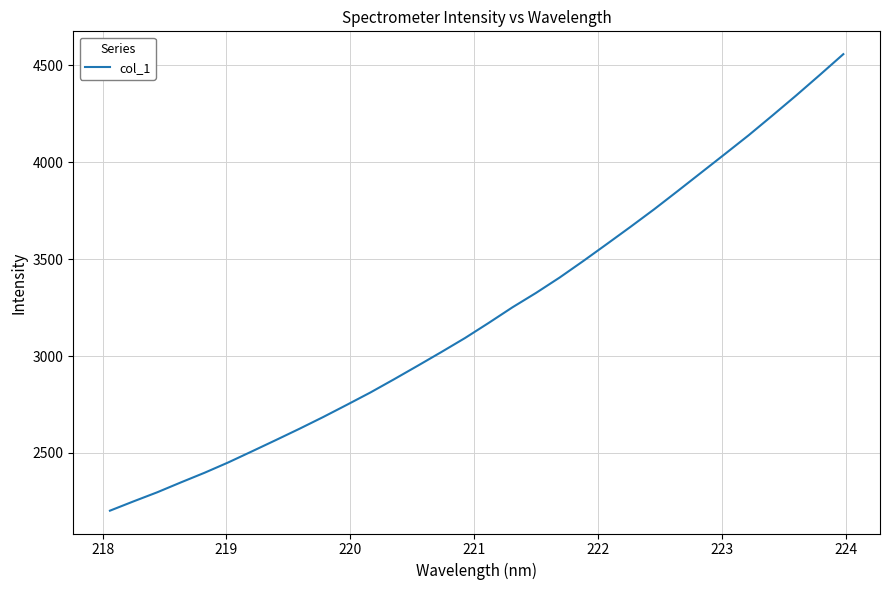

What is the minimum value shown in the chart?

2201.9